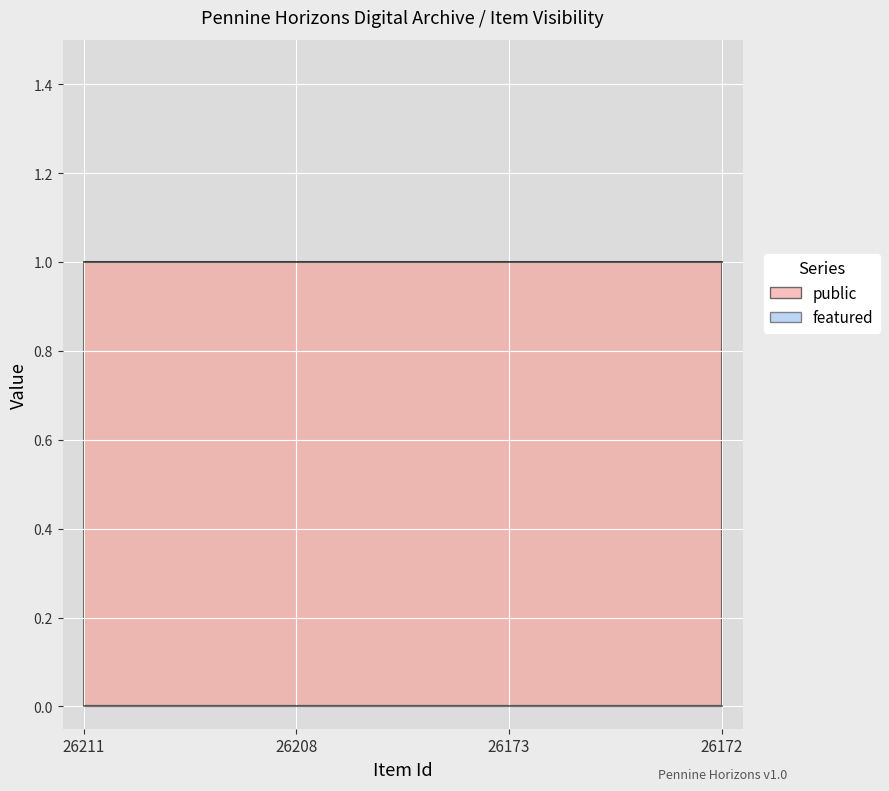

Is the value of featured at 26208 greater than the value of public at 26173?

No